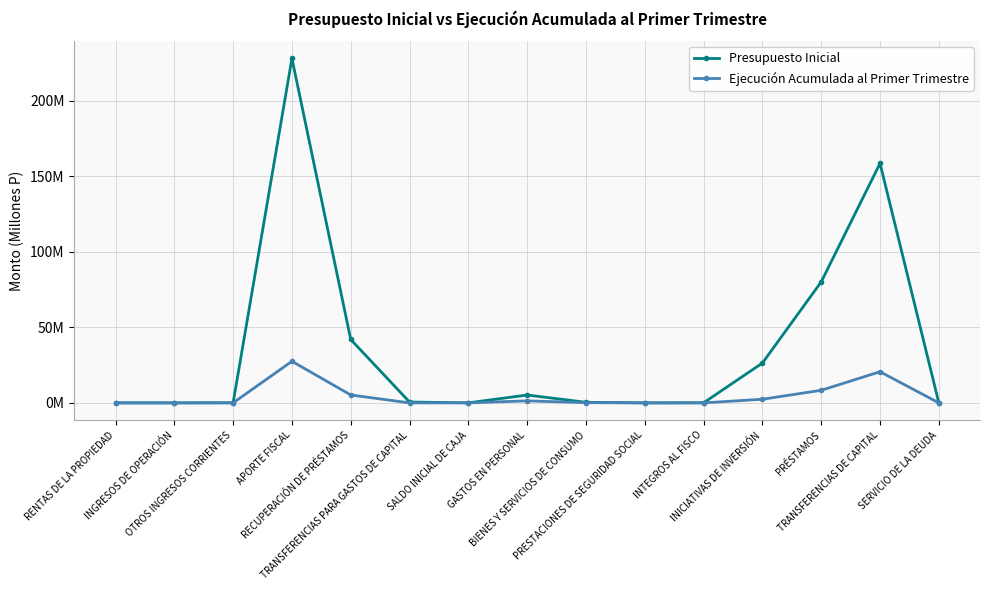

How many intersections are there between Ejecución Acumulada al Primer Trimestre and Presupuesto Inicial?

2